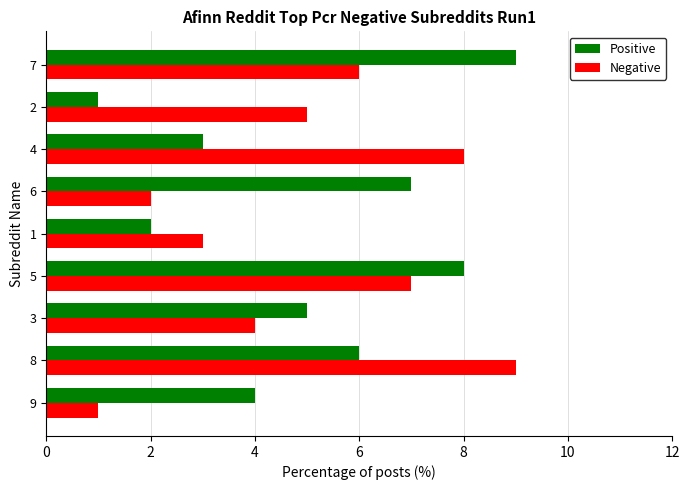

List the labels in order of Positive value, largest first.

7, 5, 6, 8, 3, 9, 4, 1, 2